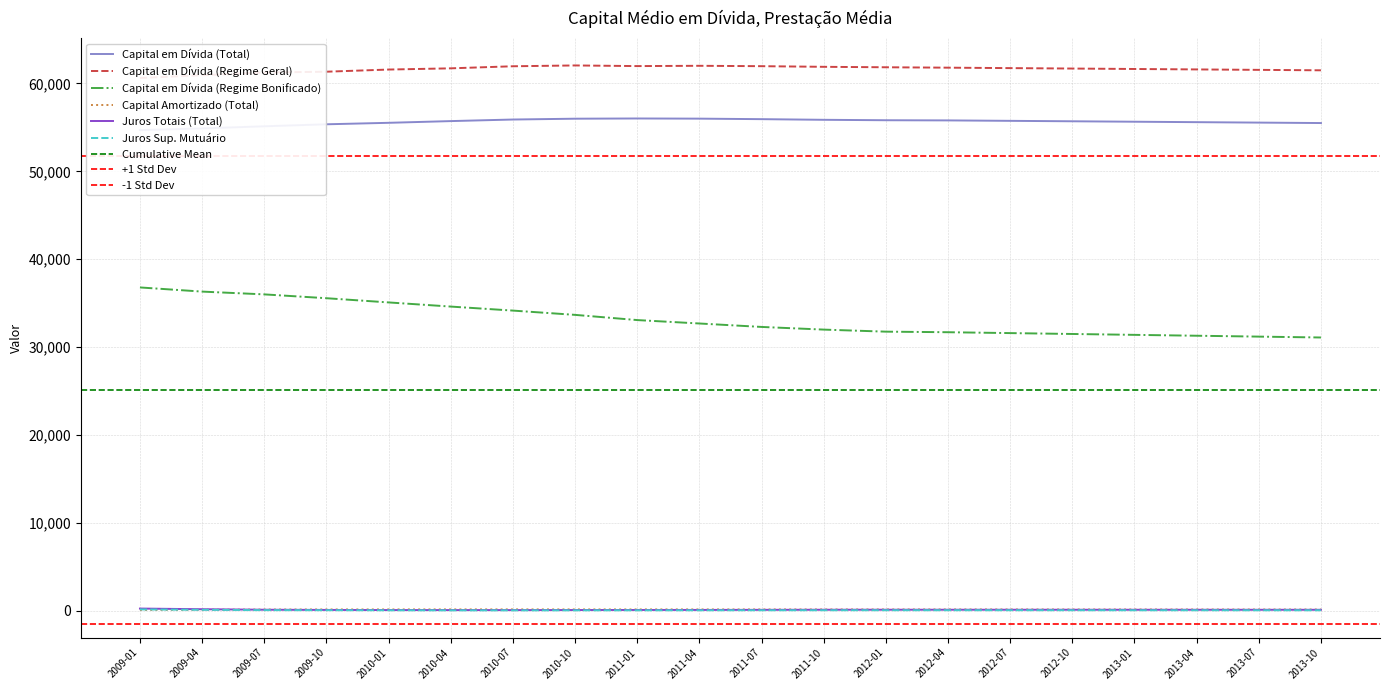

At which category is the sum across all series the highest?

2009-07